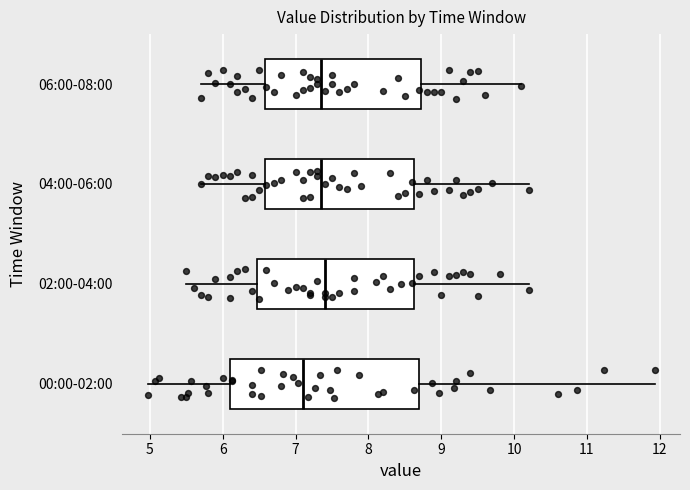

Reading bottom to top, read every box against the x-axis: the position of its median line, the range the box covers, and the ends of its whiskers. The values are not printed on the chart, so give them approximately, as read against the axis.

00:00-02:00: median 7.1, box 6.1 to 8.7, whiskers 5.0 to 11.9
02:00-04:00: median 7.4, box 6.5 to 8.6, whiskers 5.5 to 10.2
04:00-06:00: median 7.4, box 6.6 to 8.6, whiskers 5.7 to 10.2
06:00-08:00: median 7.4, box 6.6 to 8.7, whiskers 5.7 to 10.1